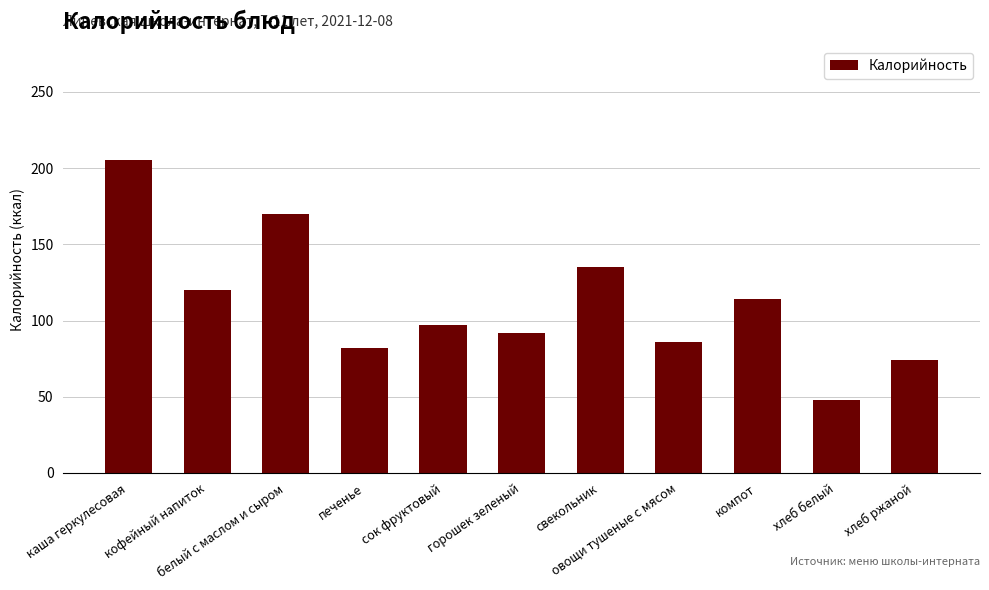

What is the change in value from сок фруктовый to овощи тушеные с мясом?

-11.0